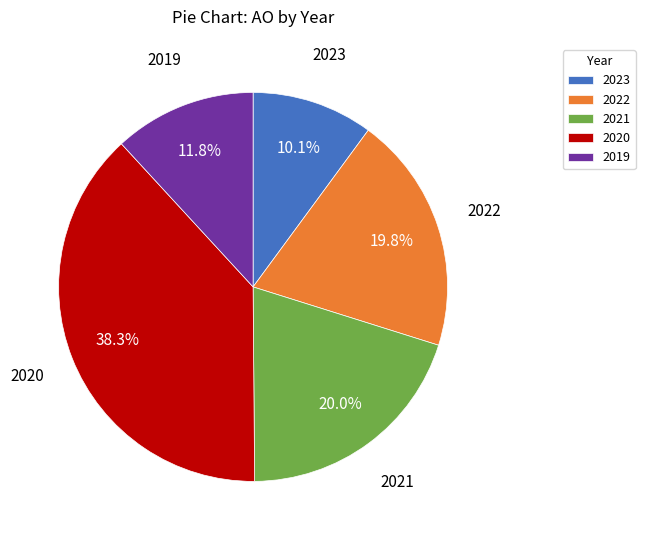

To the nearest percent, what is the average slice percentage?

20%